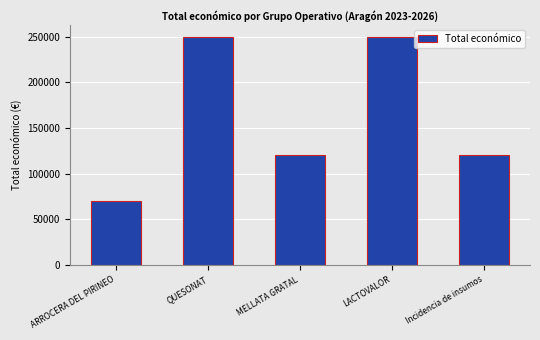

How many categories are shown in the chart?

5